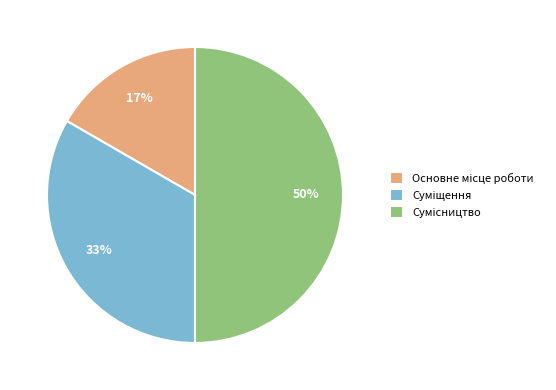

To the nearest percent, what is the average slice percentage?

33%